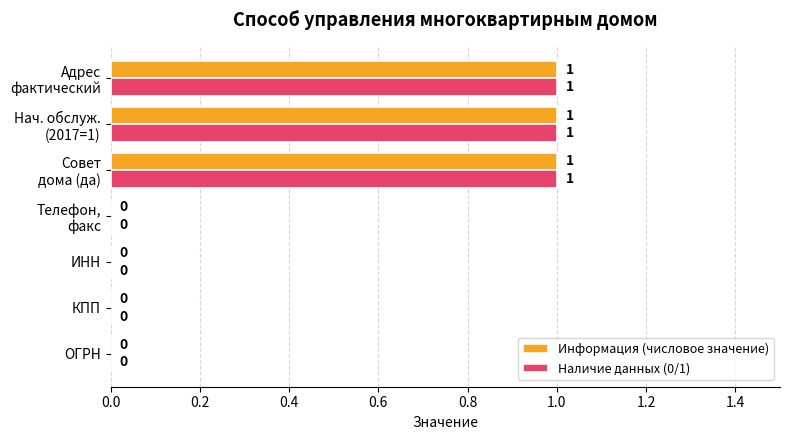

The Наличие данных (0/1) series shows 0 at ИНН. True or false?

True